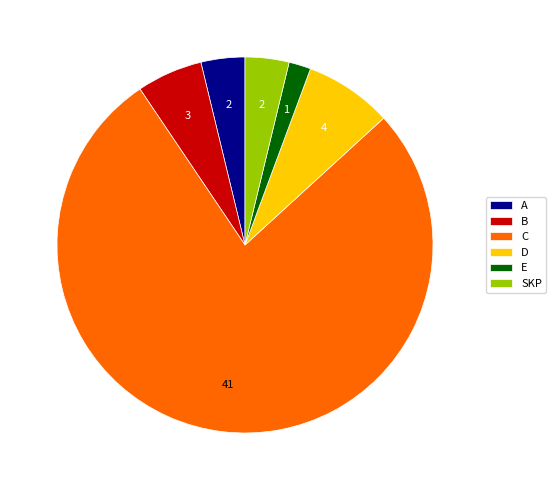

Is the sum of SKP and D greater than half?

No